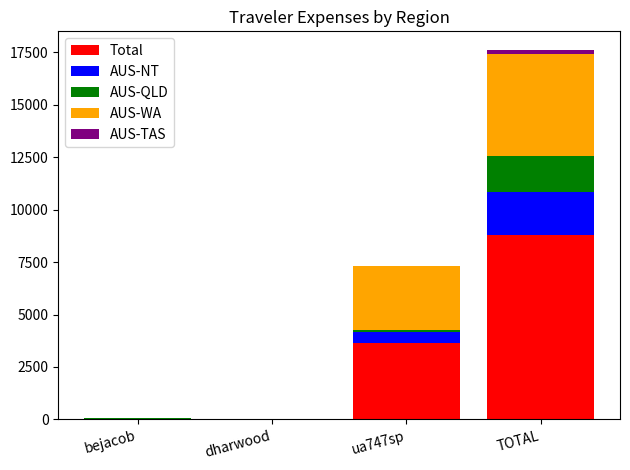

What are all the series names shown in the legend?

Total, AUS-NT, AUS-QLD, AUS-WA, AUS-TAS